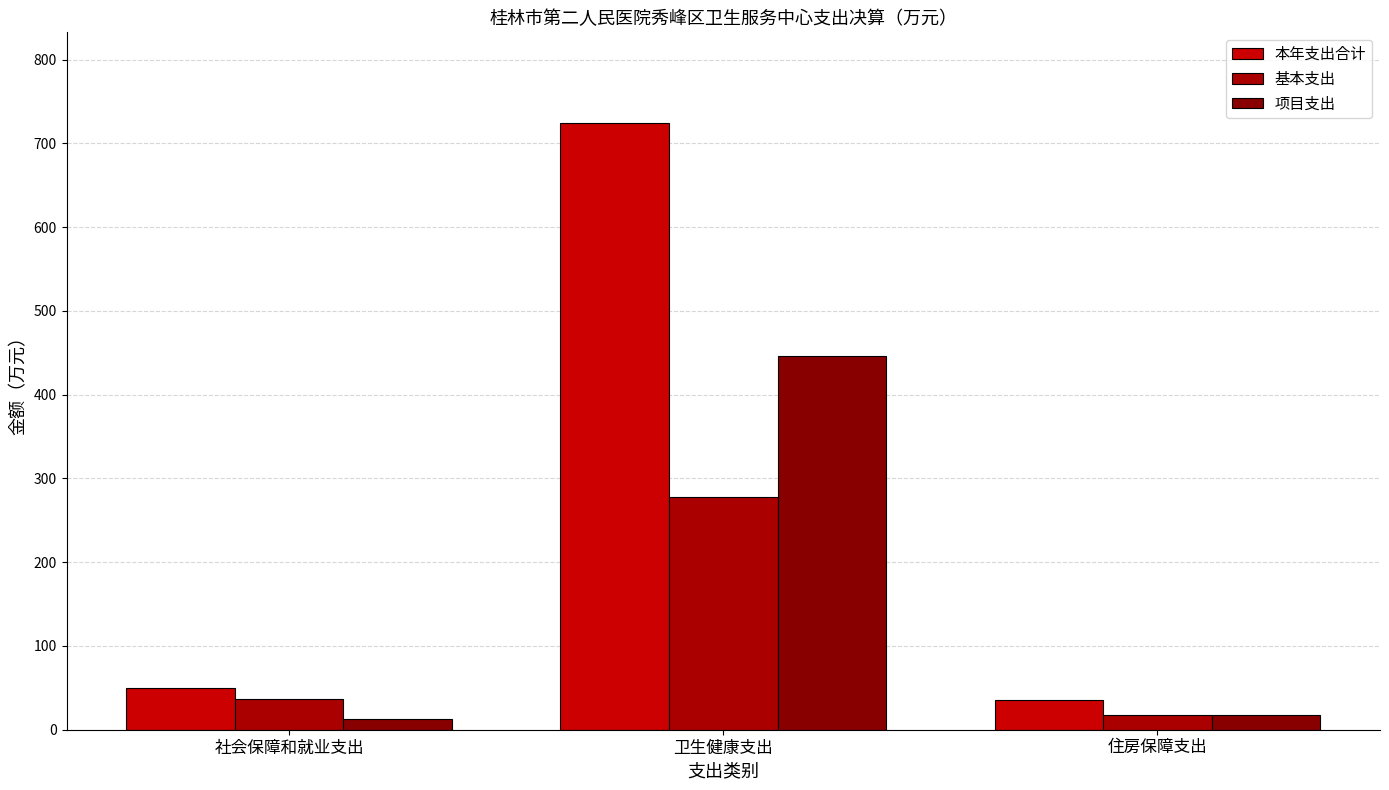

Which category has the highest value across all series?

卫生健康支出